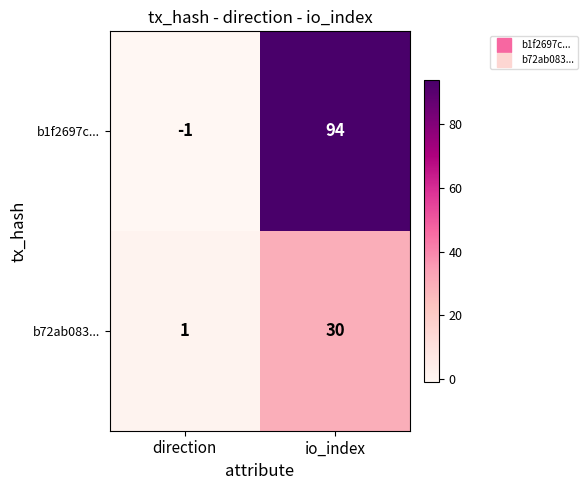

Rank the series by their average value, from lowest to highest.

b72ab083..., b1f2697c...